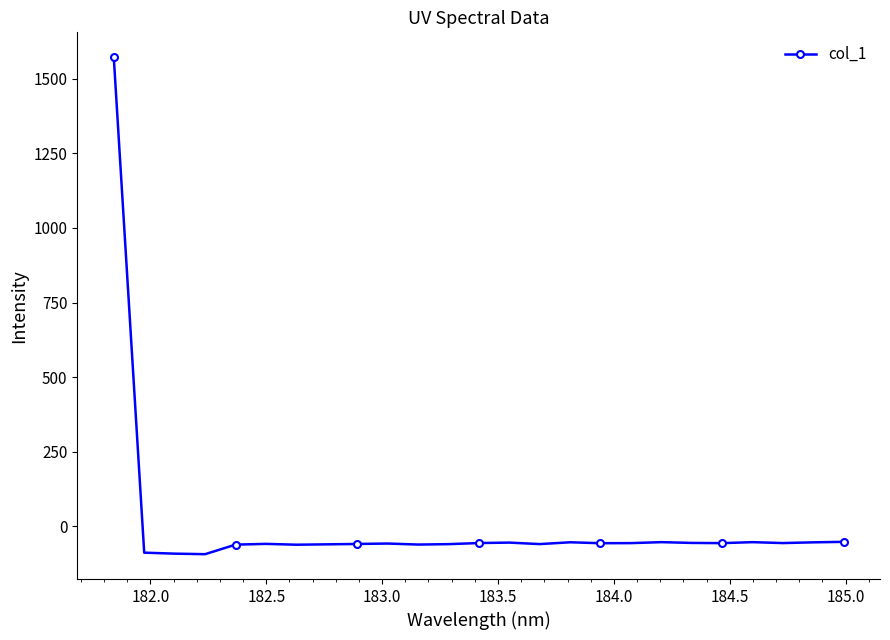

True or false: there are more than 0 points higher than both neighbors.

True